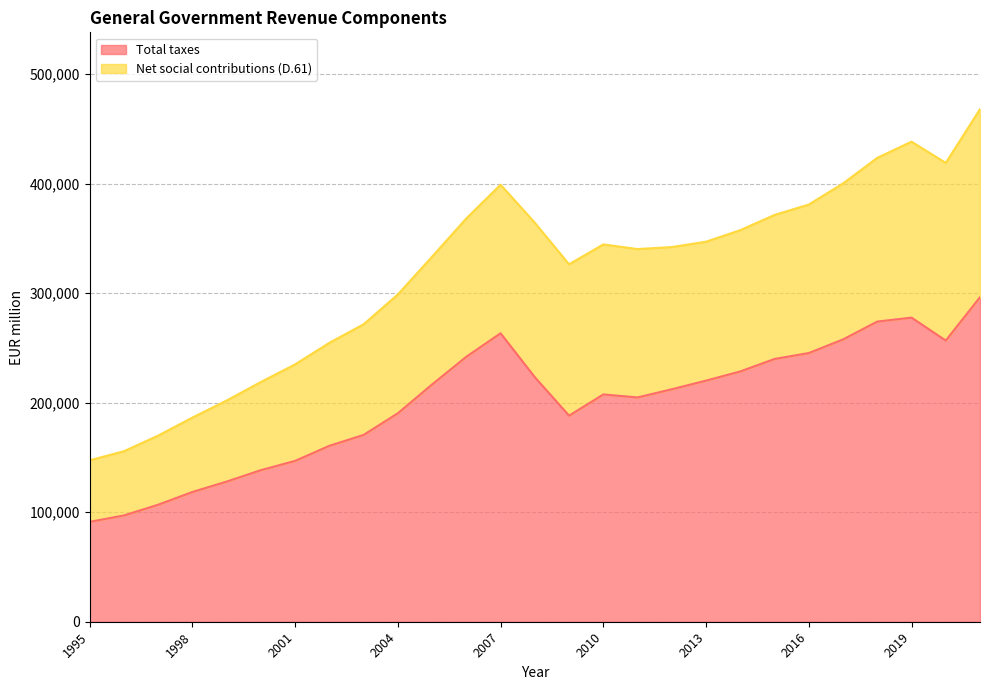

In Net social contributions (D.61), how many points are lower than both neighbors (excluding endpoints)?

3